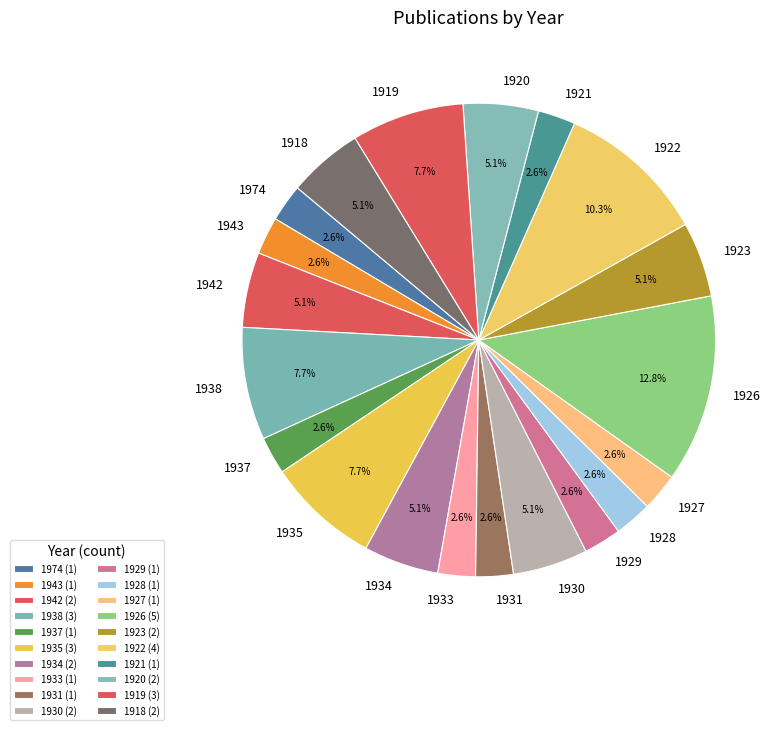

Does 1931 account for over 50% of the chart?

No